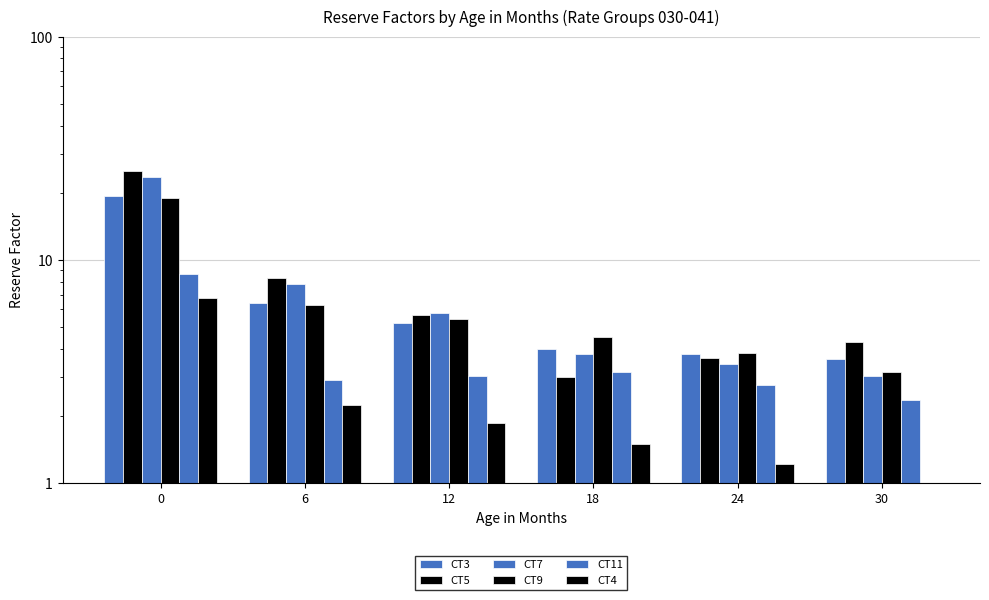

At which label does CT7 reach its minimum?

30